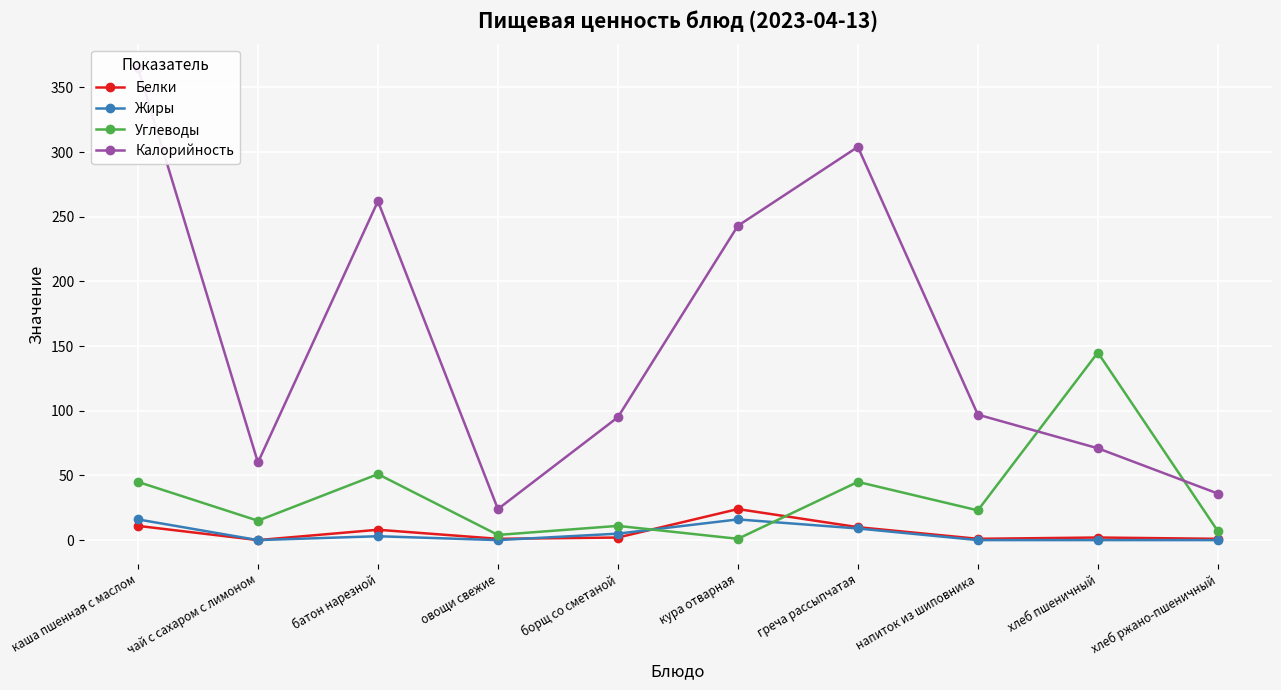

At which category does the chart reach its minimum across all series?

чай с сахаром с лимоном